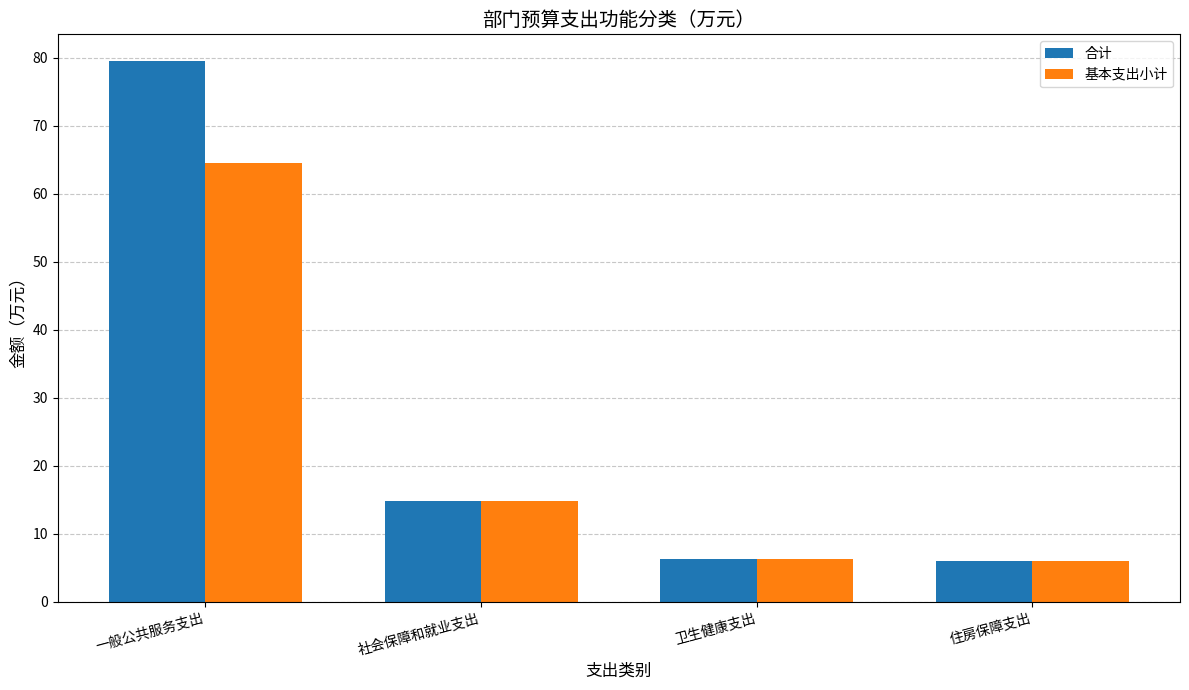

Read the 合计 value at 住房保障支出.

6.1